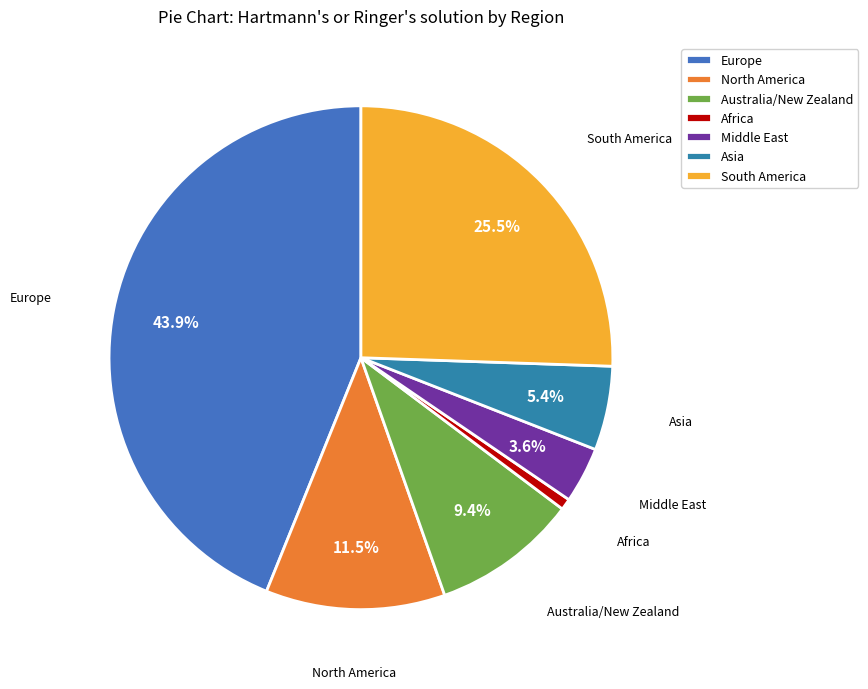

Is the sum of Europe and Middle East greater than half?

No